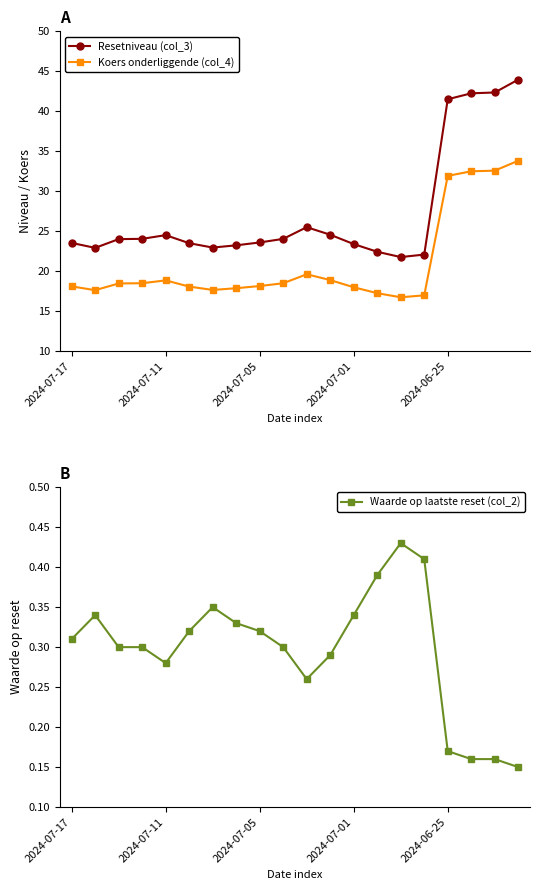

How many values in the Koers onderliggende (col_4) series exceed 18?

13